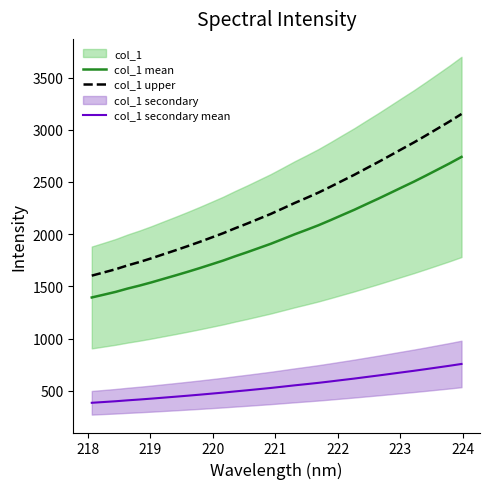

What is the maximum value for col_1 secondary mean?

756.8